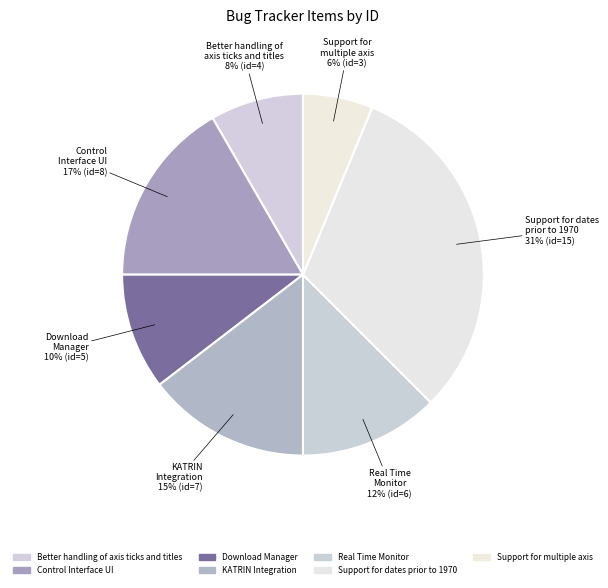

True or false: Support for dates prior to 1970 accounts for 25% of the total.

False